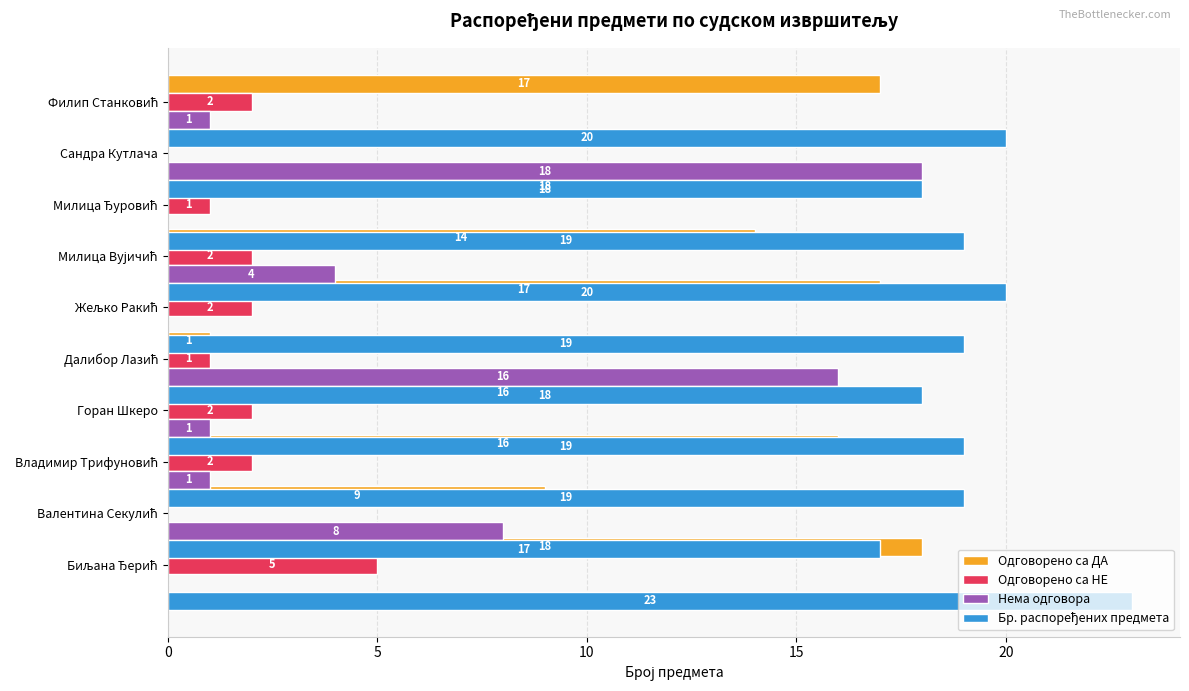

List the series in order of their peak value, highest first.

Бр. распоређених предмета, Одговорено са ДА, Нема одговора, Одговорено са НЕ